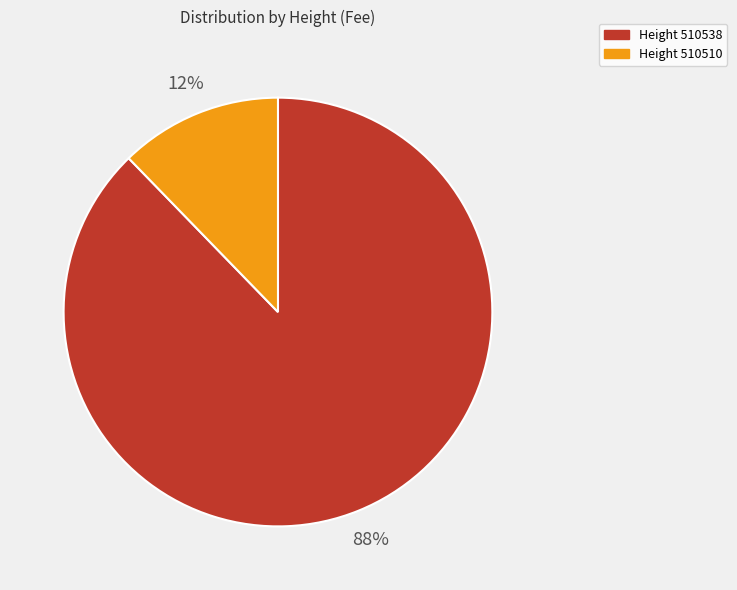

Does any single category account for the majority?

Yes